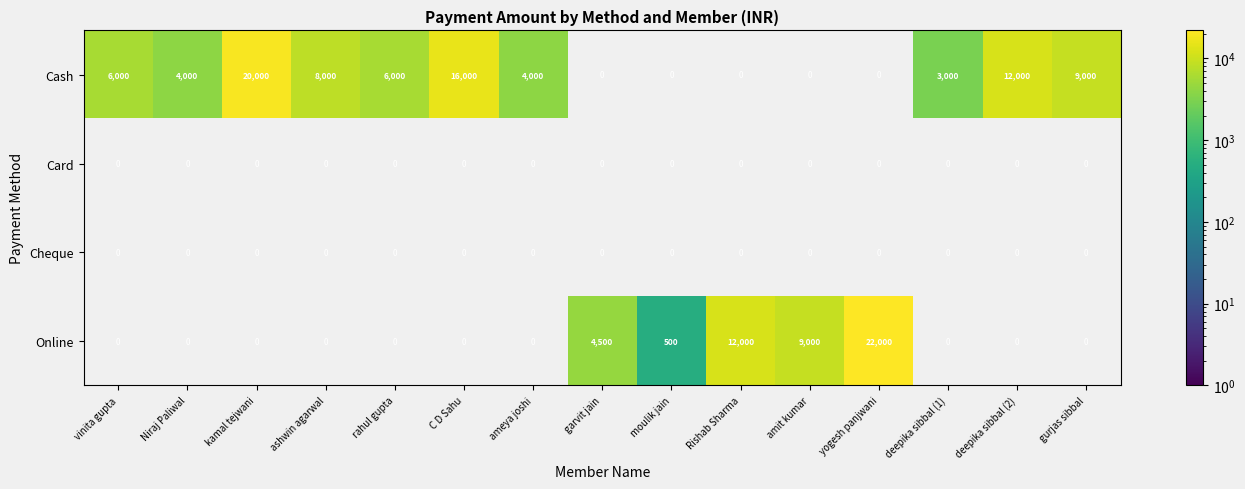

What is the sum of the Cash values at vinita gupta and kamal tejwani?

26000